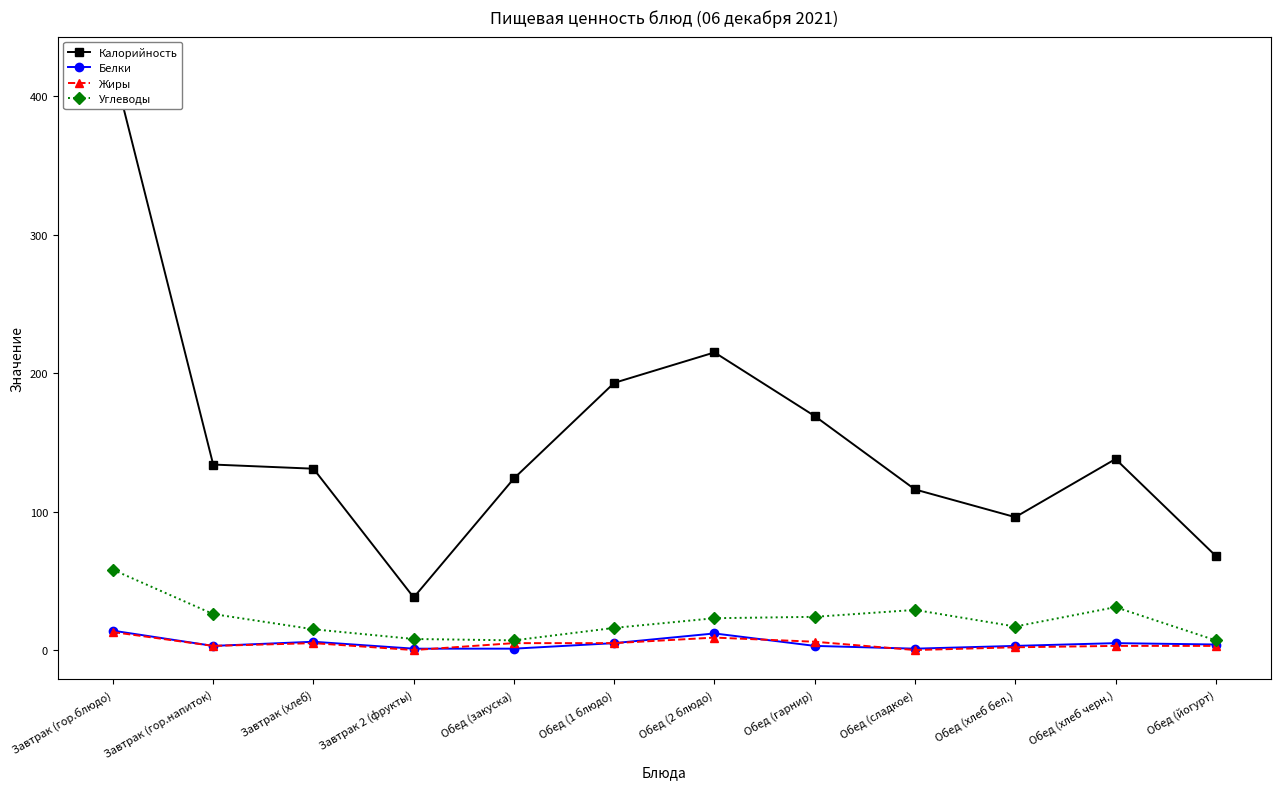

What is the difference between the maximum and minimum values in the Жиры series?

13